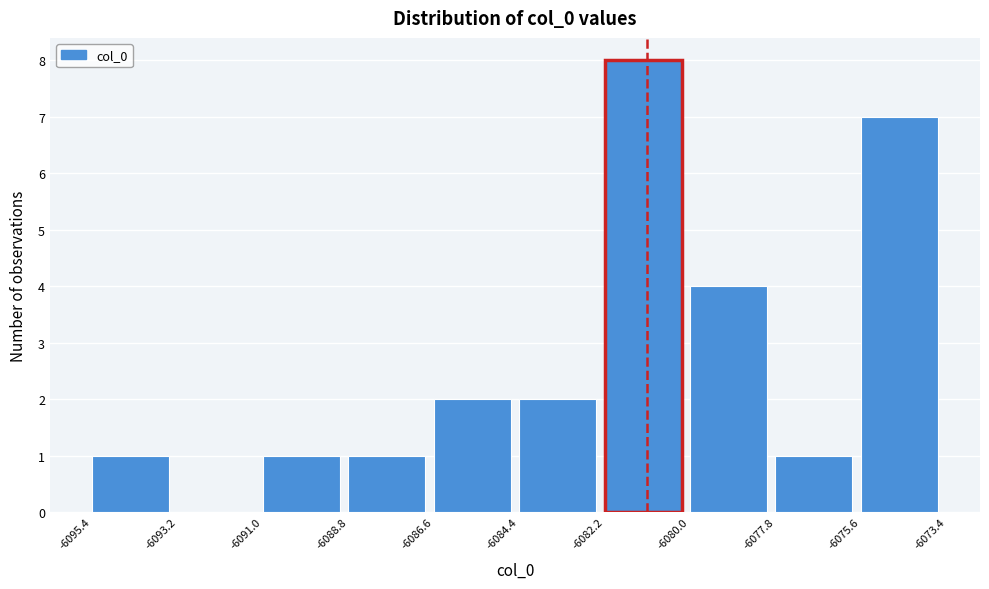

Over which range of the x-axis is the bar tallest?

-6082.2 to -6080.0